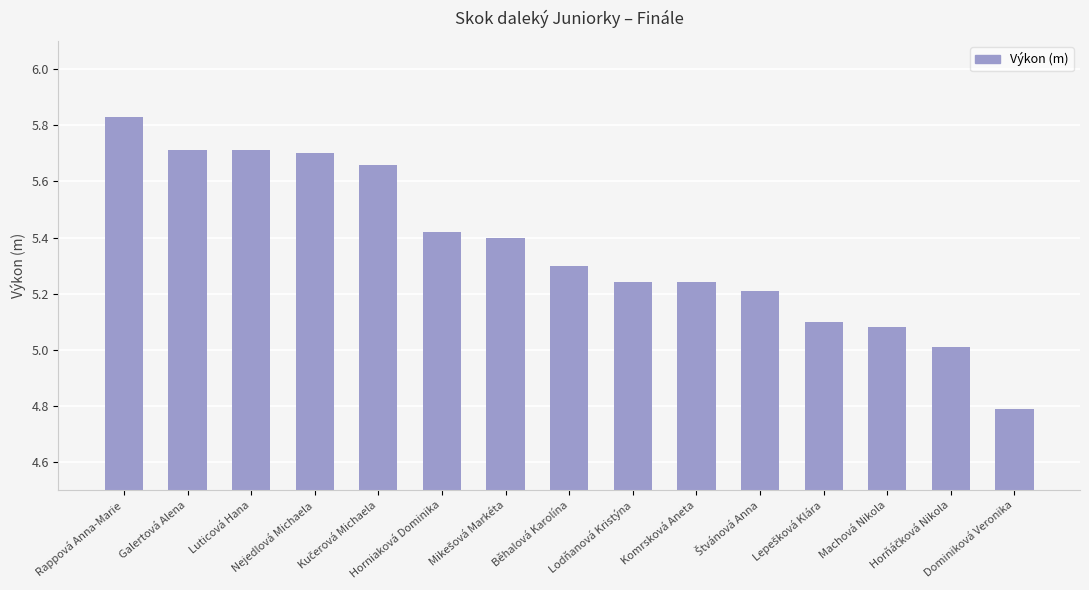

What is the difference between the maximum and minimum values?

1.0